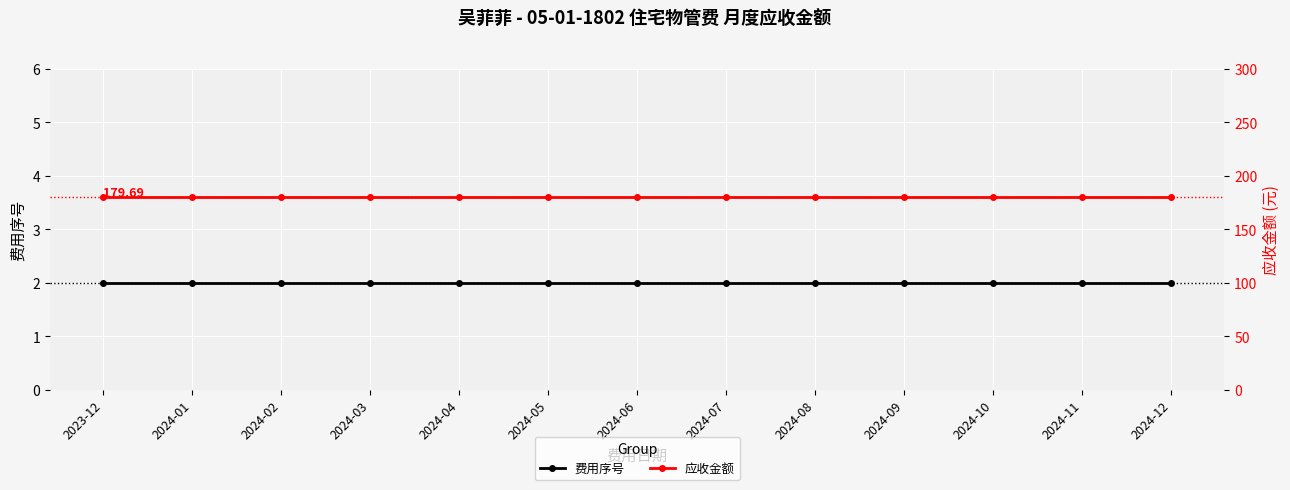

Which has a higher value, 2024-03 or 2024-02?

2024-03